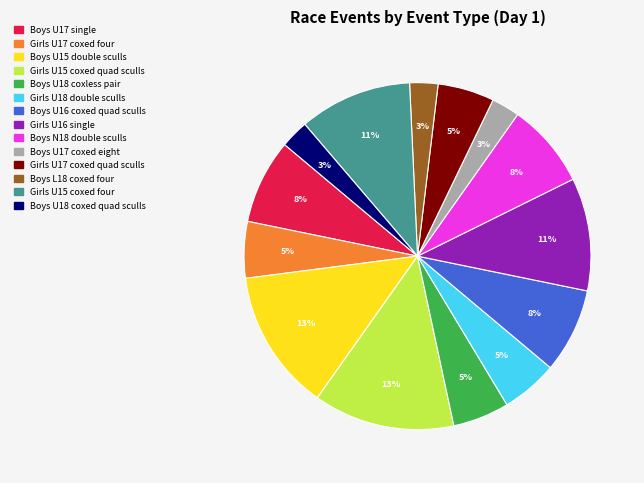

What percentage is the Boys L18 coxed four slice, to the nearest percent?

3%